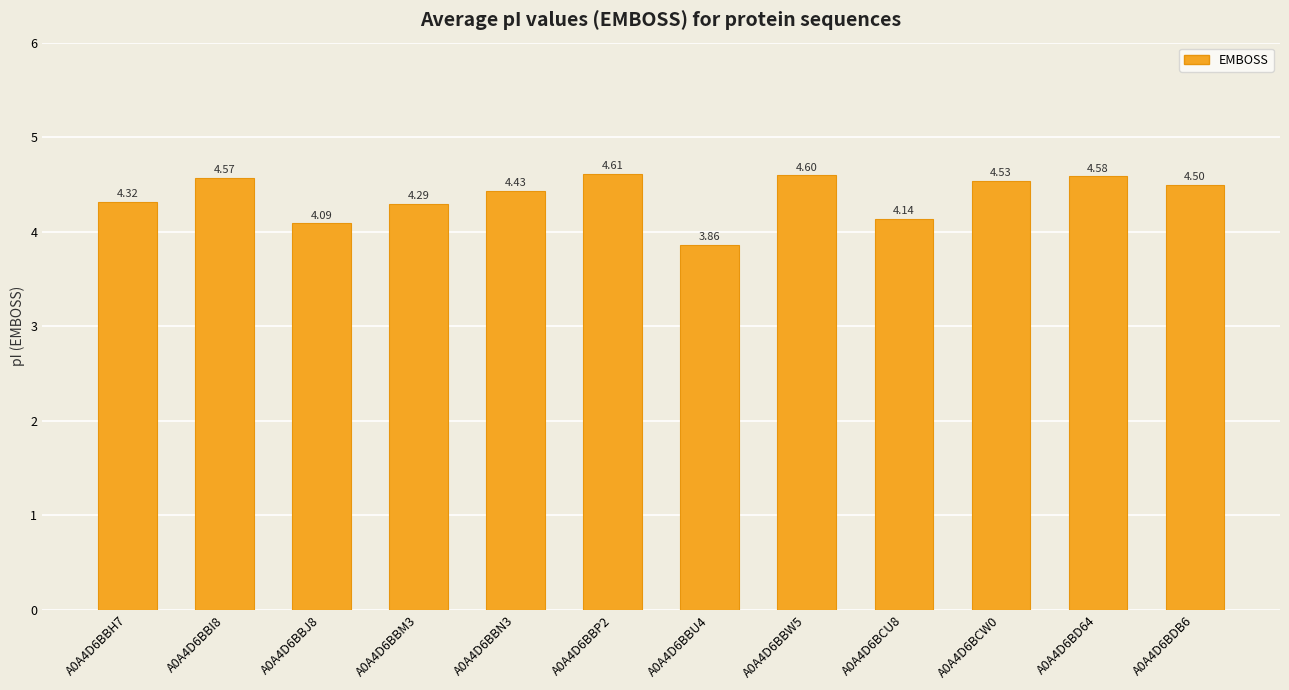

What is the difference between the second highest and minimum values?

0.7